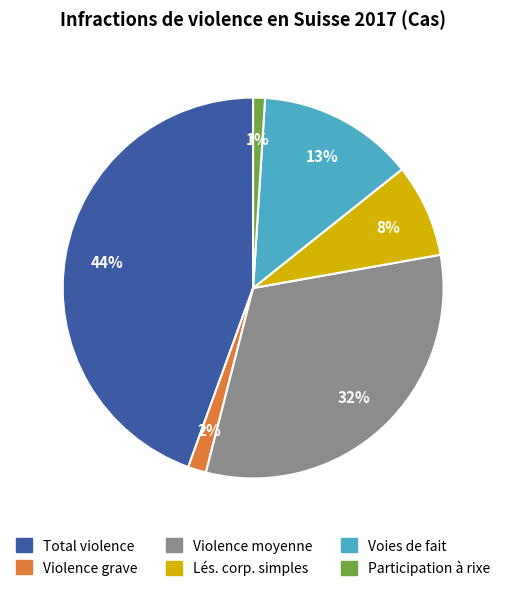

To the nearest percent, what is the combined percentage of Lés. corp. simples and Participation à rixe?

9%